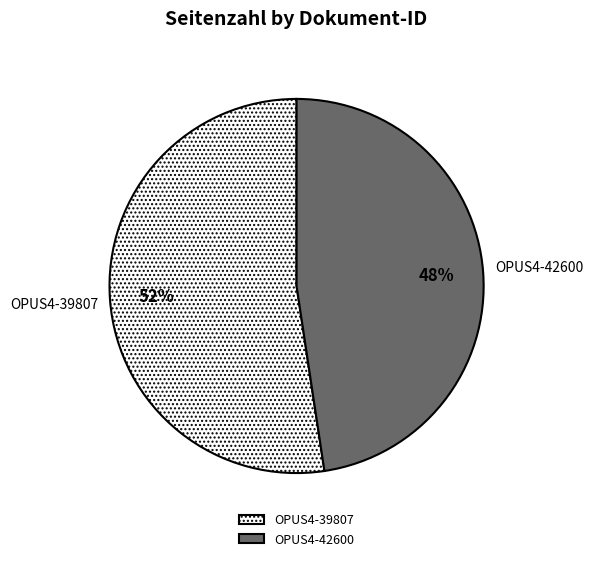

What is the ratio of the value at OPUS4-42600 to the value at OPUS4-39807?

0.9